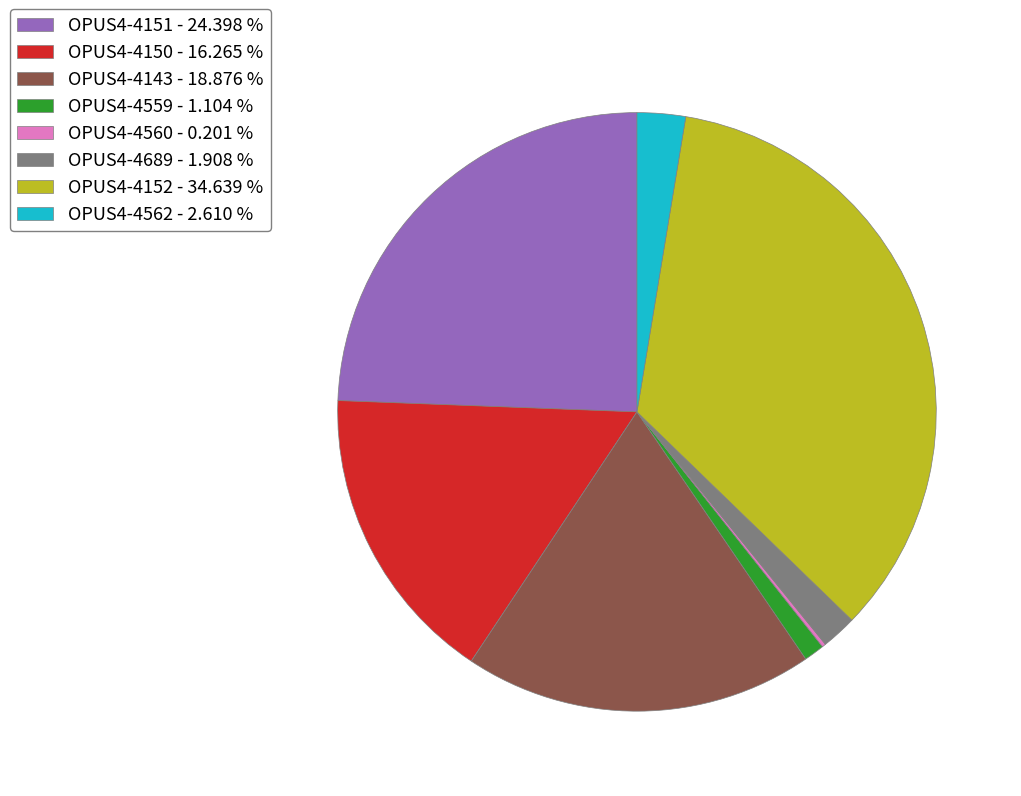

Do OPUS4-4150 - 16.265 % and OPUS4-4562 - 2.610 % together represent more than half of the pie?

No